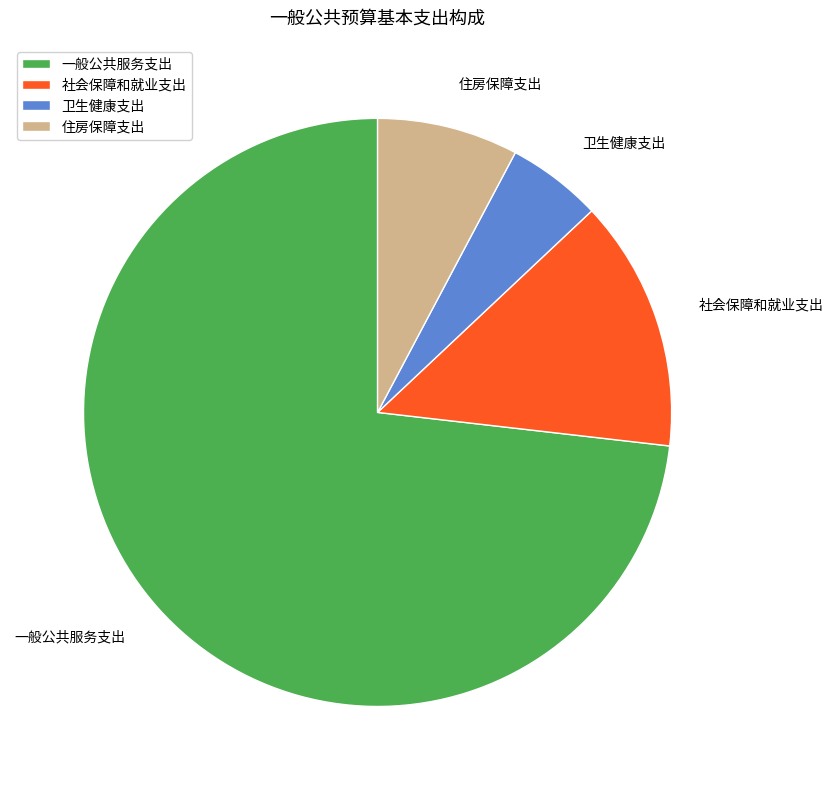

Rank the categories by value from highest to lowest.

一般公共服务支出, 社会保障和就业支出, 住房保障支出, 卫生健康支出